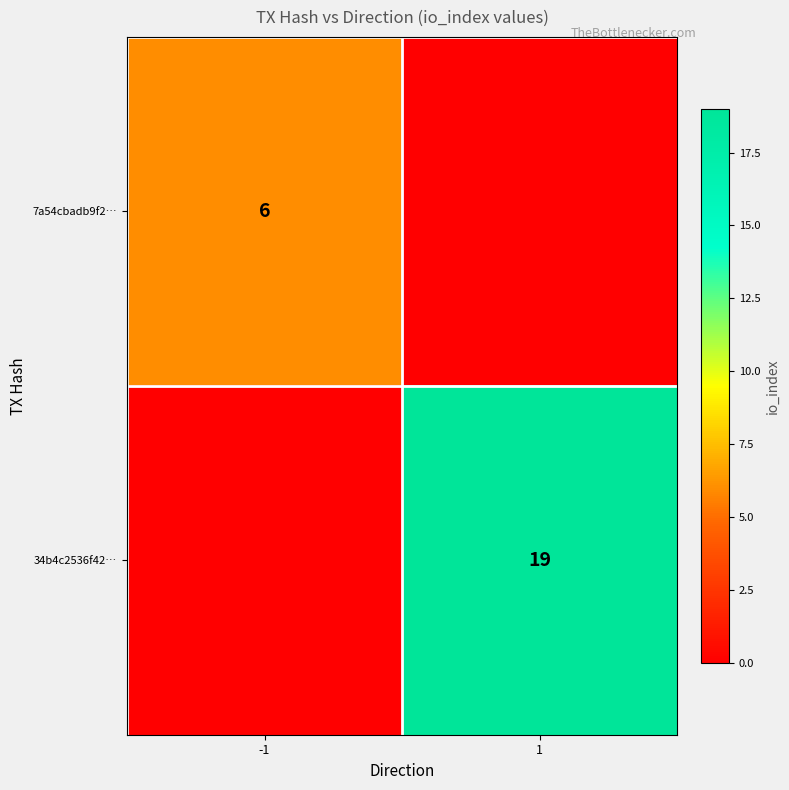

Is it true that 34b4c2536f42… equals 27 at 1?

False